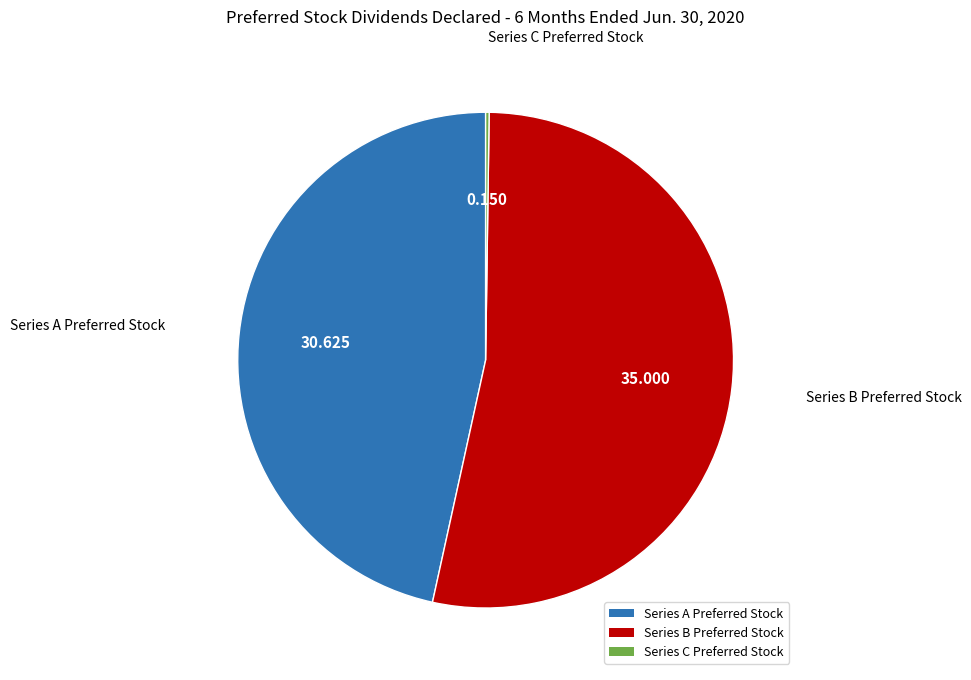

Which category has the biggest portion of the pie?

Series B Preferred Stock